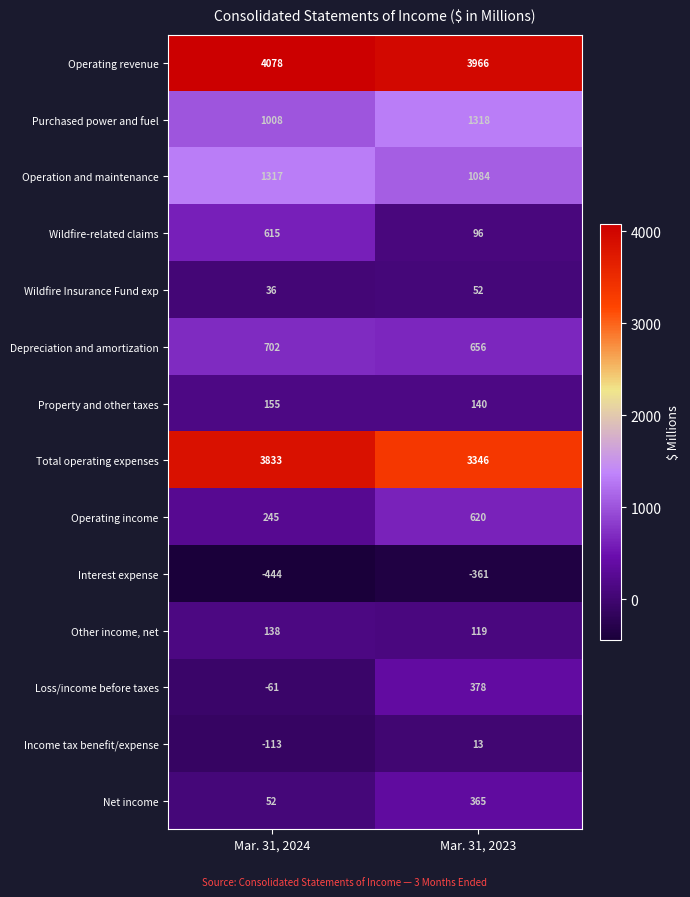

What is the difference between the maximum and minimum values in the Interest expense series?

83